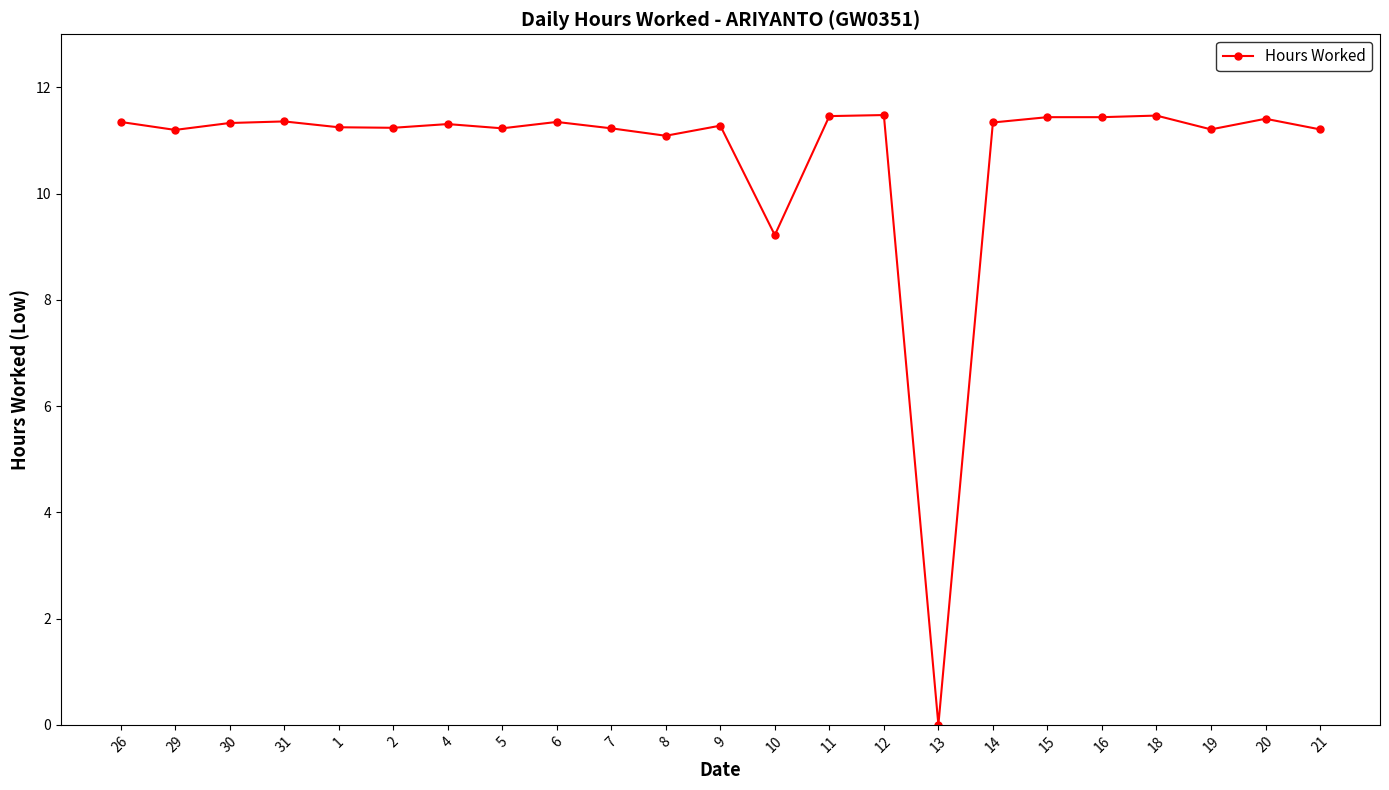

Count the number of values greater than 11.

21